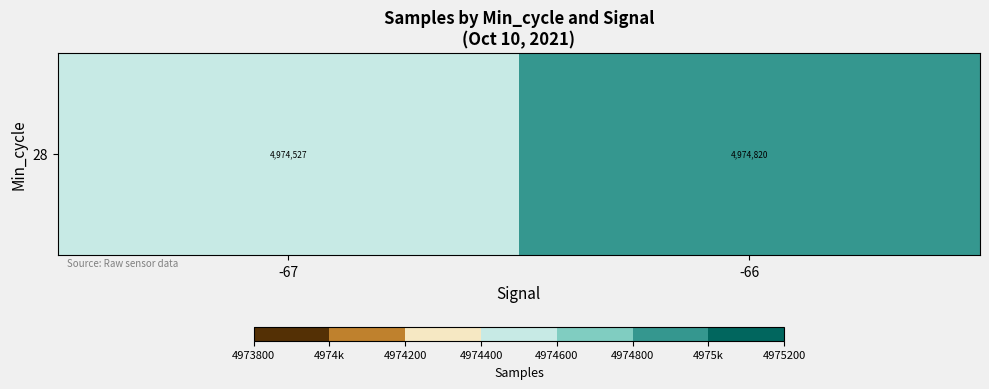

List the labels in order of value, largest first.

-66, -67